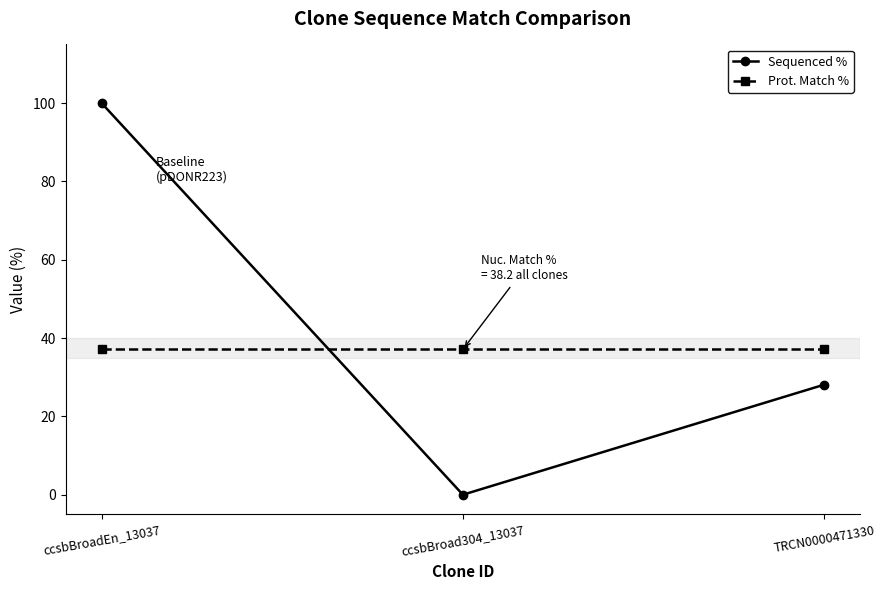

At ccsbBroad304_13037, list the series in order from smallest to largest.

Sequenced %, Prot. Match %